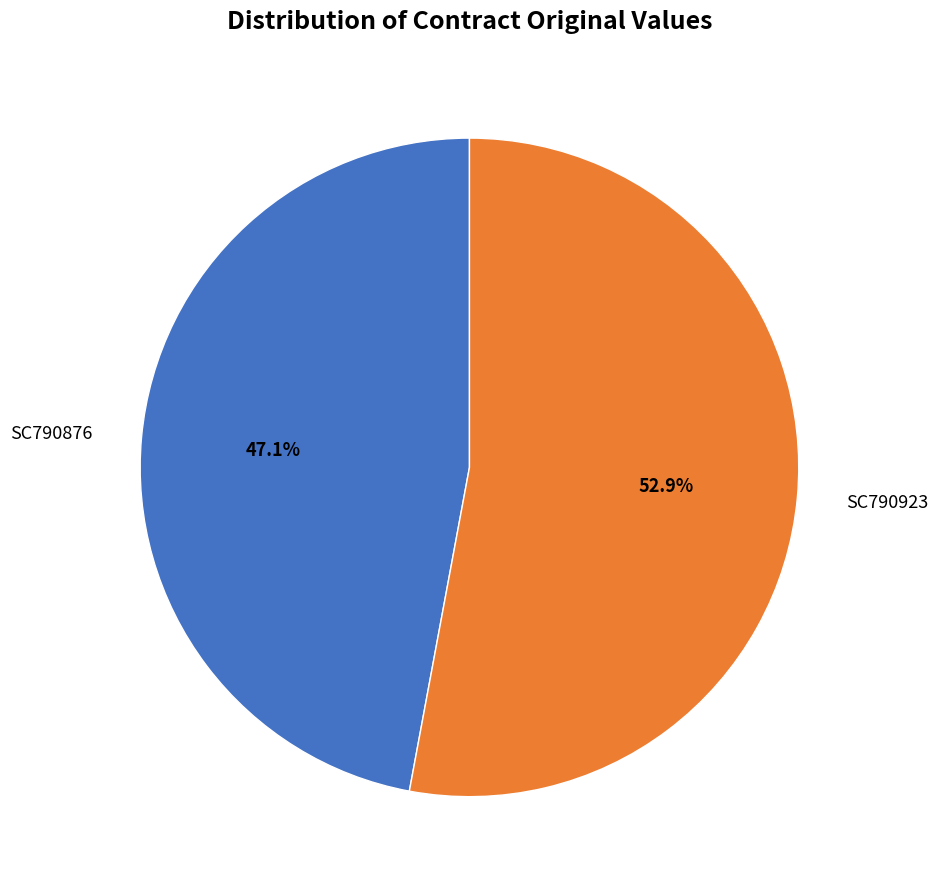

Is it true that SC790876 is 47% of the pie?

True